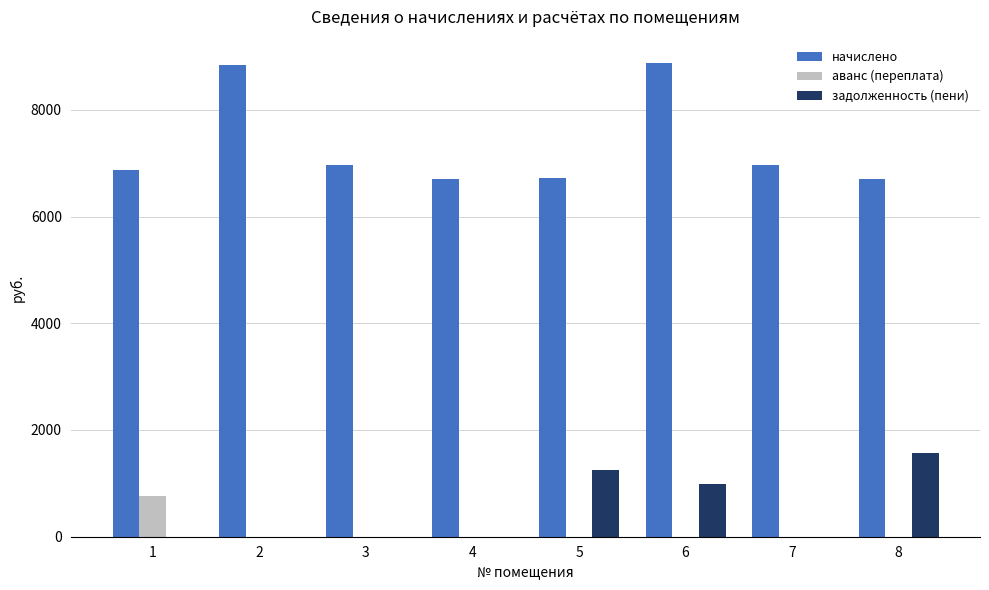

Between 1 and 2, which series saw the biggest shift?

начислено